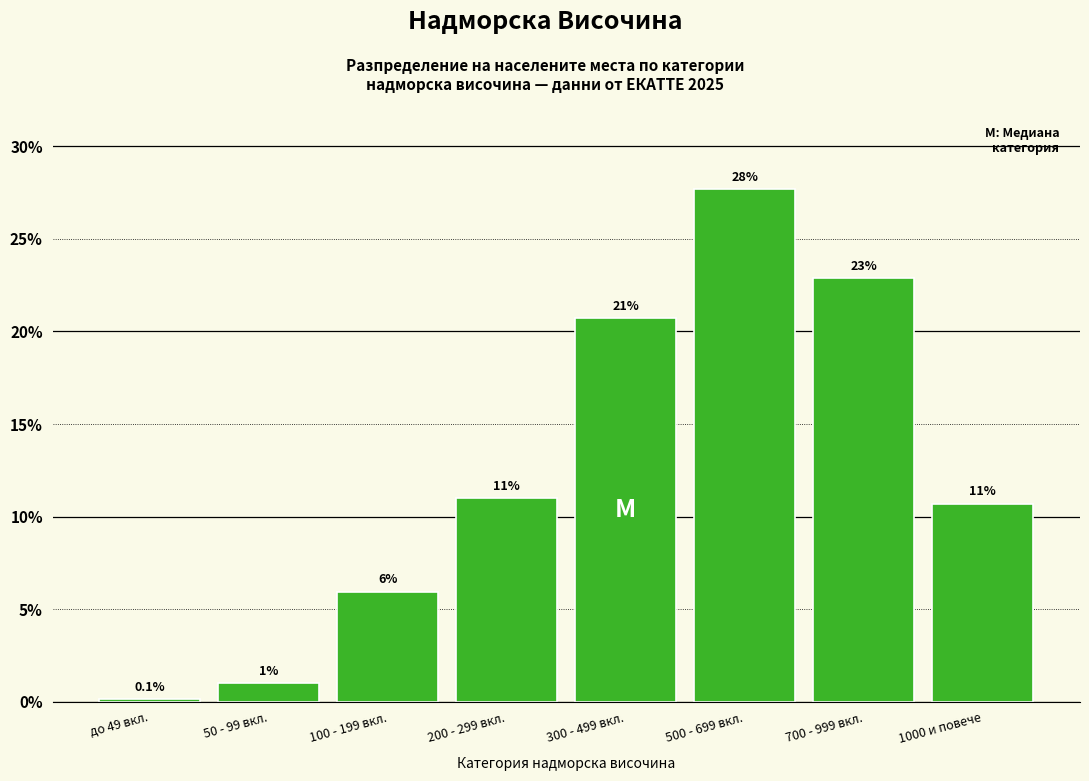

At which label does the data first exceed 10?

200 - 299 вкл.